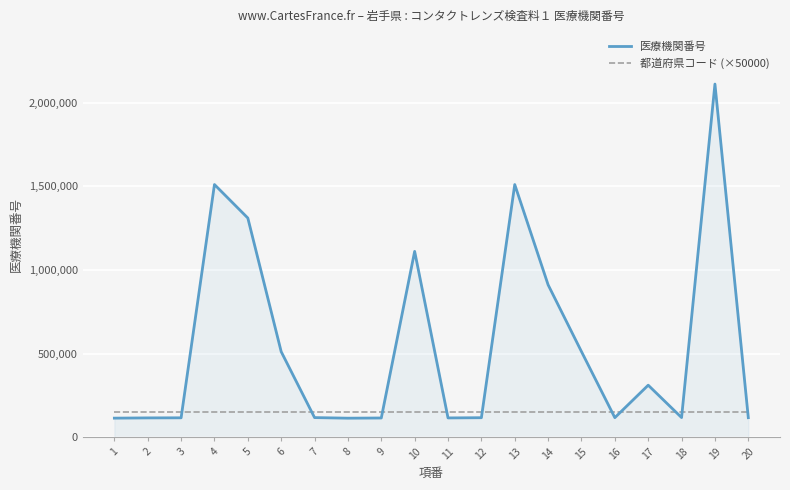

True or false: 都道府県コード (×50000) and 医療機関番号 intersect in this chart.

True